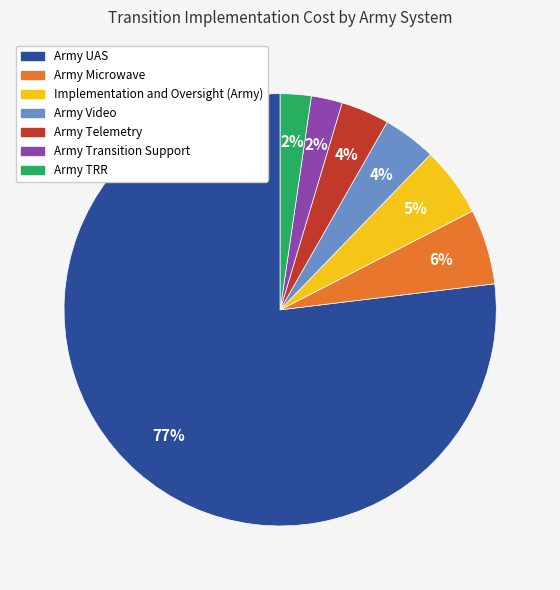

How many segments does this pie chart have?

7